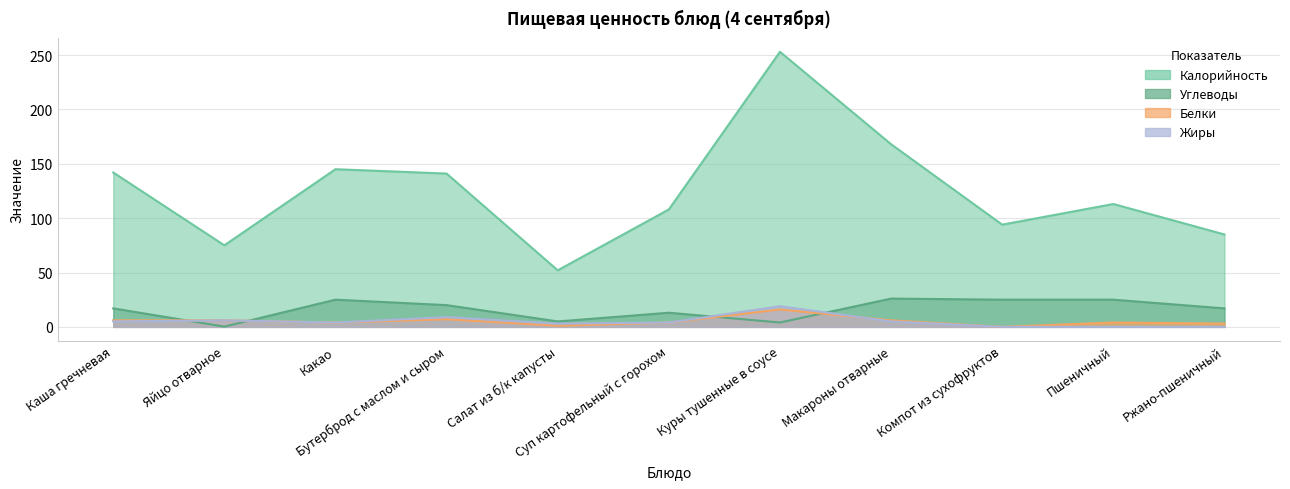

What is the maximum value for Белки?

16.0